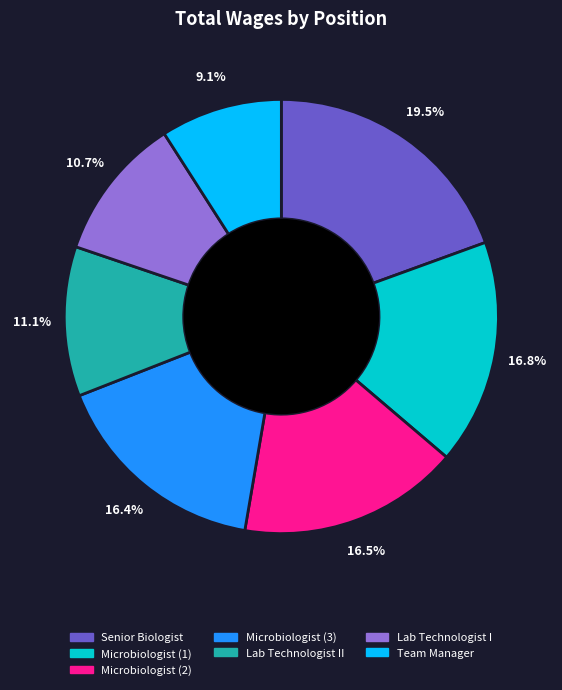

Is Microbiologist (3) the majority of the pie?

No